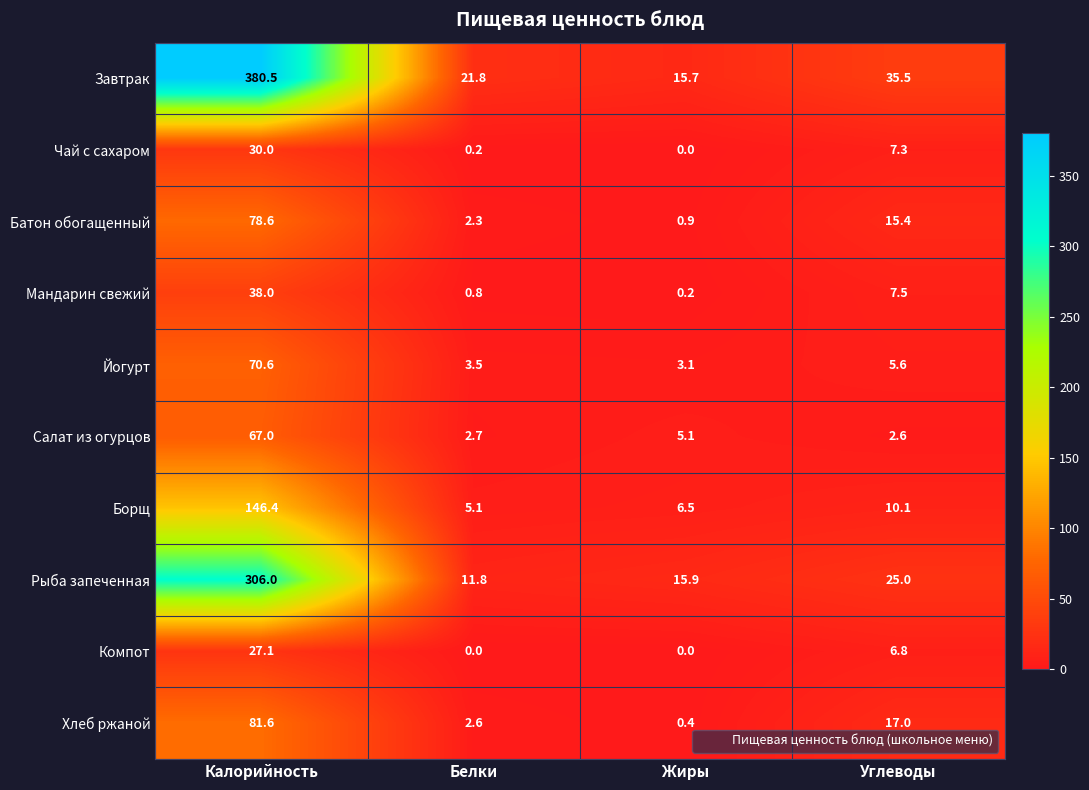

Between Жиры and Углеводы, which series saw the biggest shift?

Завтрак